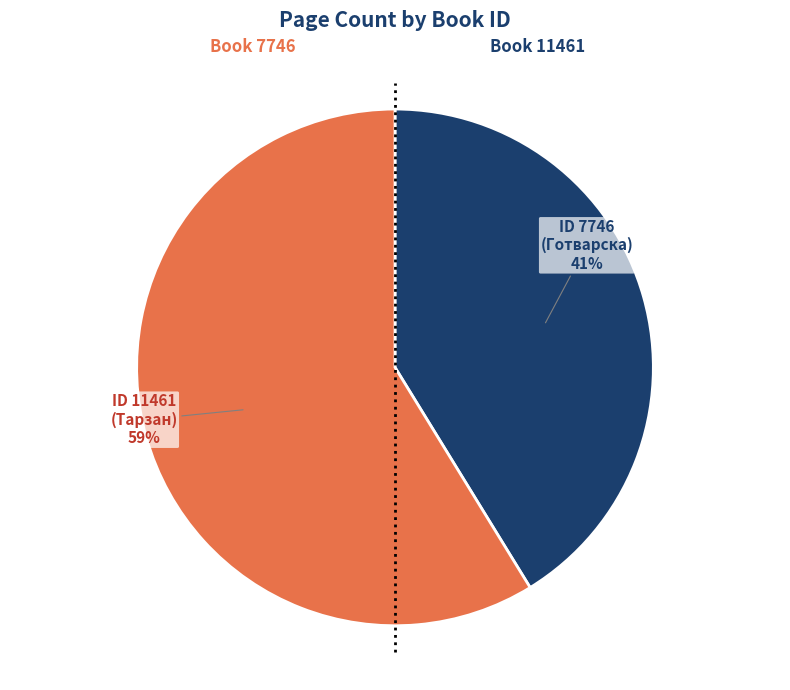

Is there a majority slice in this chart?

Yes